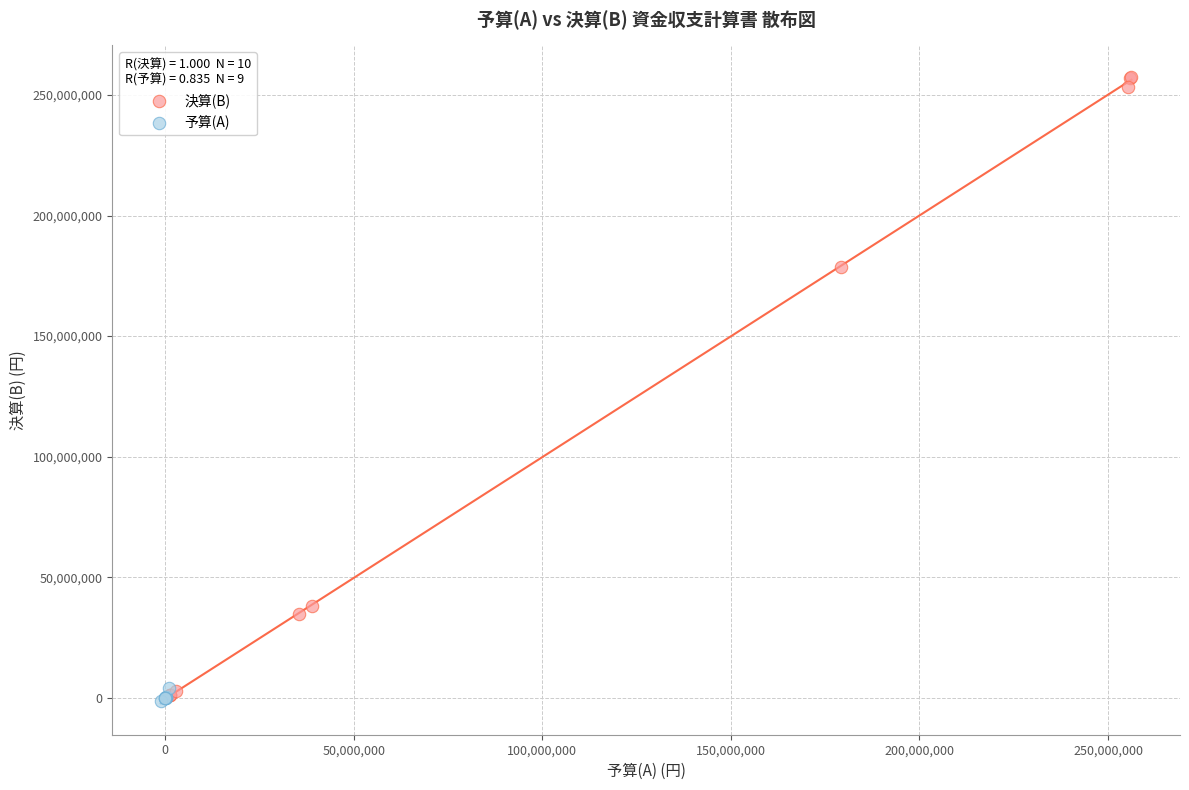

Which series has the widest spread of Y values?

決算(B)